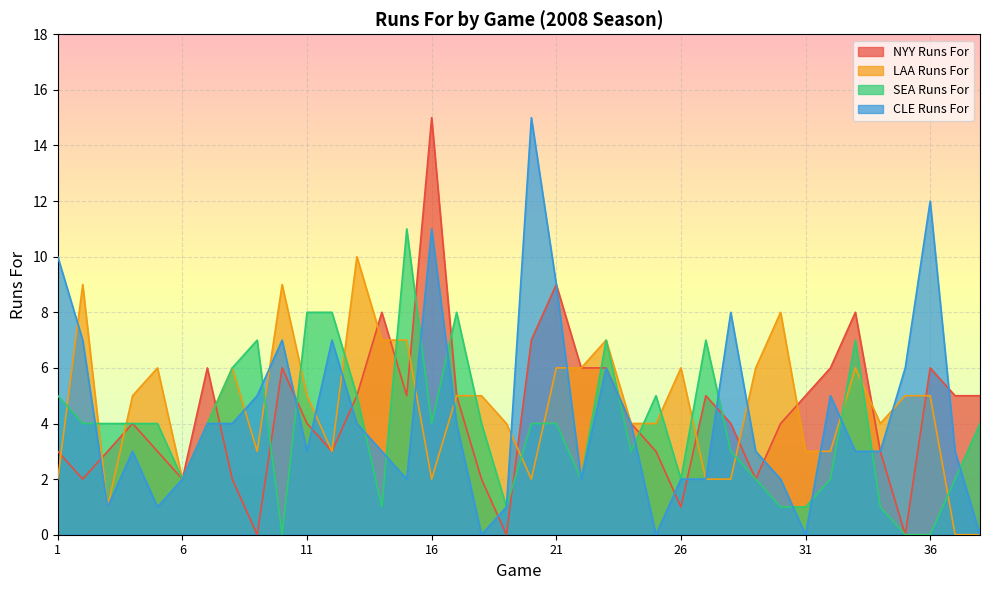

How many intersections are there between LAA Runs For and NYY Runs For?

13